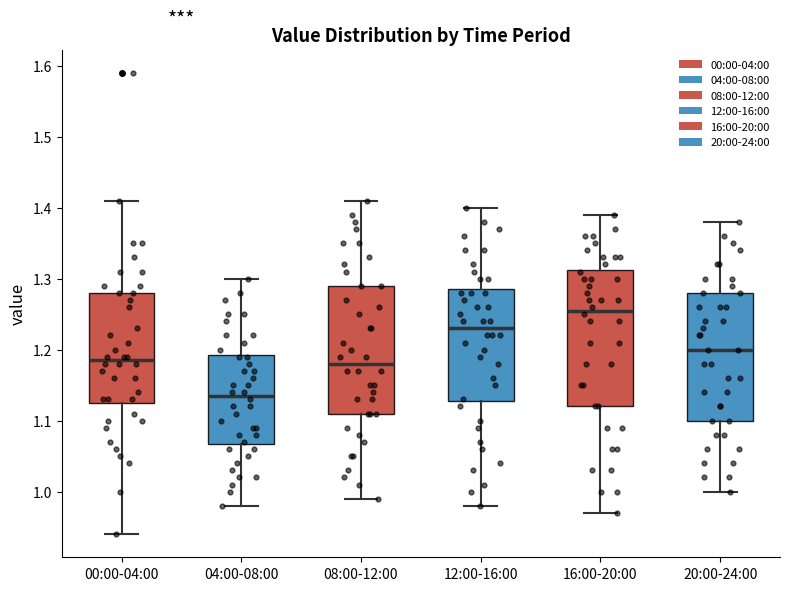

Reading left to right, transcribe this box plot: for each box, give where its median line is, the range the box spans, and where its two whiskers end, as read against the y-axis. The values are not printed on the chart, so give them approximately, as read against the axis.

00:00-04:00: median 1.19, box 1.13 to 1.28, whiskers 0.94 to 1.41
04:00-08:00: median 1.14, box 1.07 to 1.19, whiskers 0.98 to 1.30
08:00-12:00: median 1.18, box 1.11 to 1.29, whiskers 0.99 to 1.41
12:00-16:00: median 1.23, box 1.13 to 1.29, whiskers 0.98 to 1.40
16:00-20:00: median 1.26, box 1.12 to 1.31, whiskers 0.97 to 1.39
20:00-24:00: median 1.20, box 1.10 to 1.28, whiskers 1.00 to 1.38